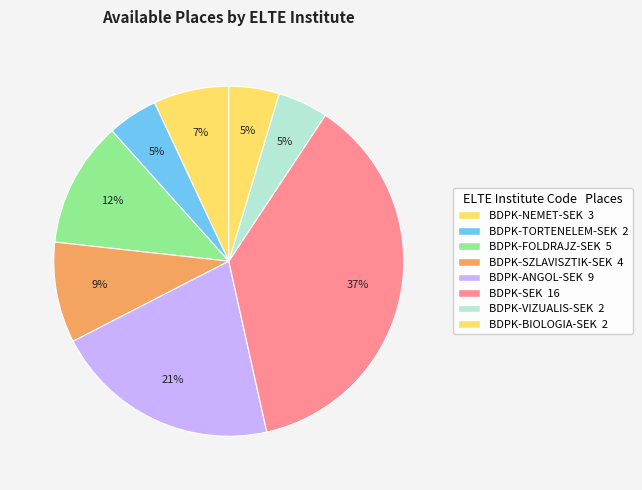

Count the number of slices in the pie.

8